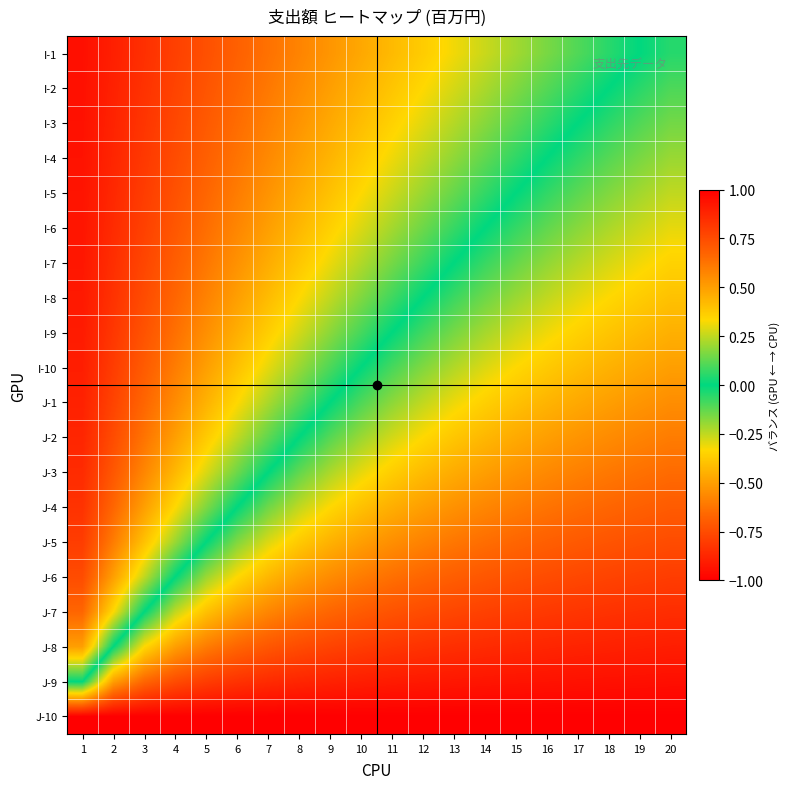

At which category does the chart reach its minimum across all series?

1